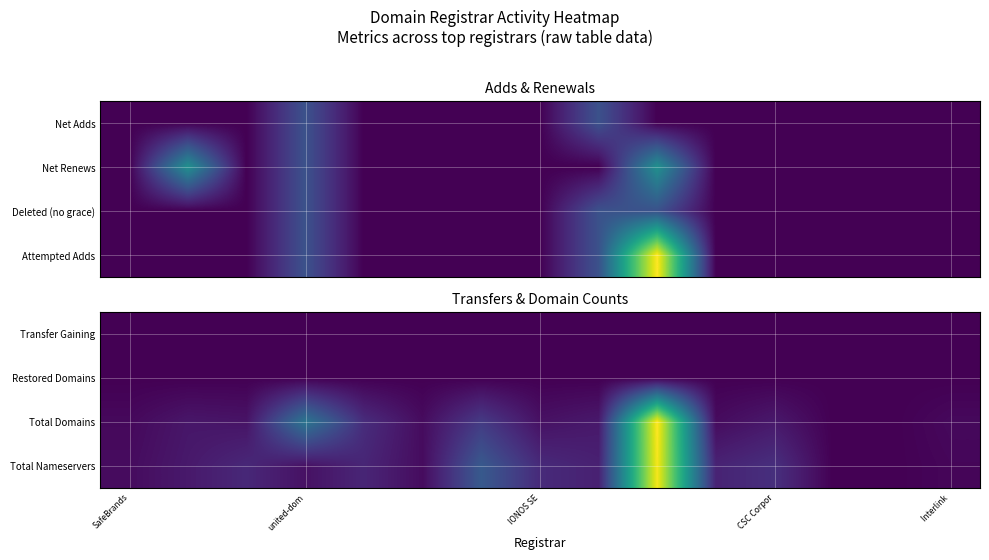

Where is Restored Domains nearest to the value 0?

SafeBrands